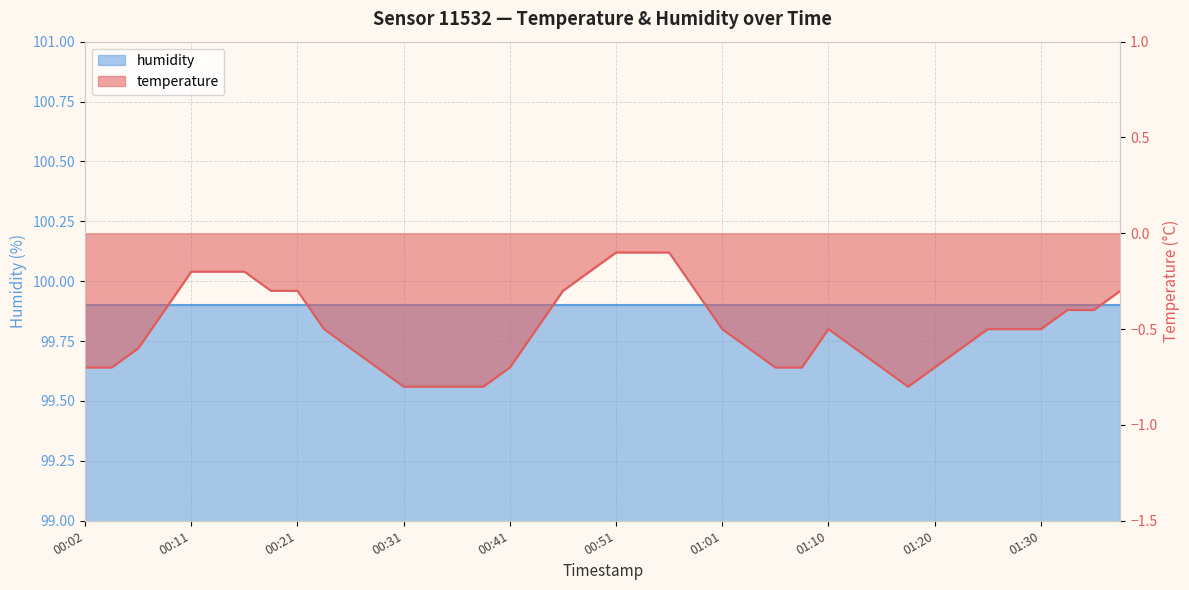

Reading left to right, transcribe all the data shown in this chart.

00:02=-0.7	00:04=-0.7	00:07=-0.6	00:09=-0.4	00:11=-0.2	00:14=-0.2	00:16=-0.2	00:19=-0.3	00:21=-0.3	00:24=-0.5	00:26=-0.6	00:29=-0.7	00:31=-0.8	00:33=-0.8	00:36=-0.8	00:38=-0.8	00:41=-0.7	00:44=-0.5	00:46=-0.3	00:48=-0.2	00:51=-0.1	00:53=-0.1	00:56=-0.1	00:58=-0.3	01:01=-0.5	01:03=-0.6	01:05=-0.7	01:08=-0.7	01:10=-0.5	01:13=-0.6	01:15=-0.7	01:18=-0.8	01:20=-0.7	01:23=-0.6	01:25=-0.5	01:27=-0.5	01:30=-0.5	01:32=-0.4	01:35=-0.4	01:37=-0.3